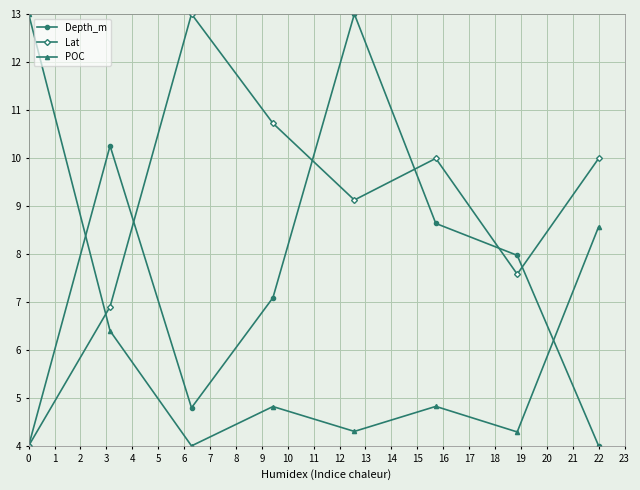

What is the minimum value shown in the chart?

4.0